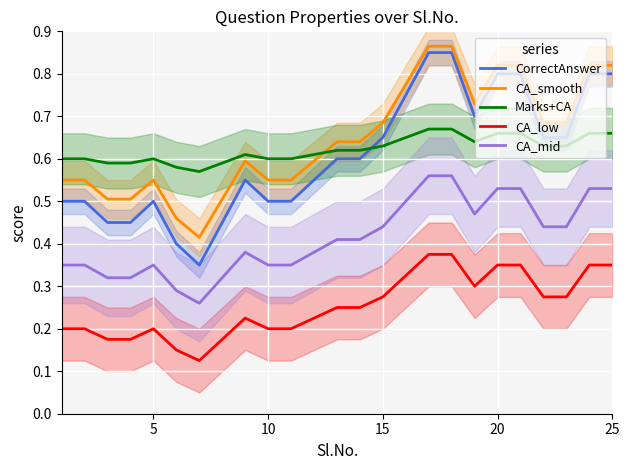

What are all the series names shown in the legend?

CorrectAnswer, CA_smooth, Marks+CA, CA_low, CA_mid